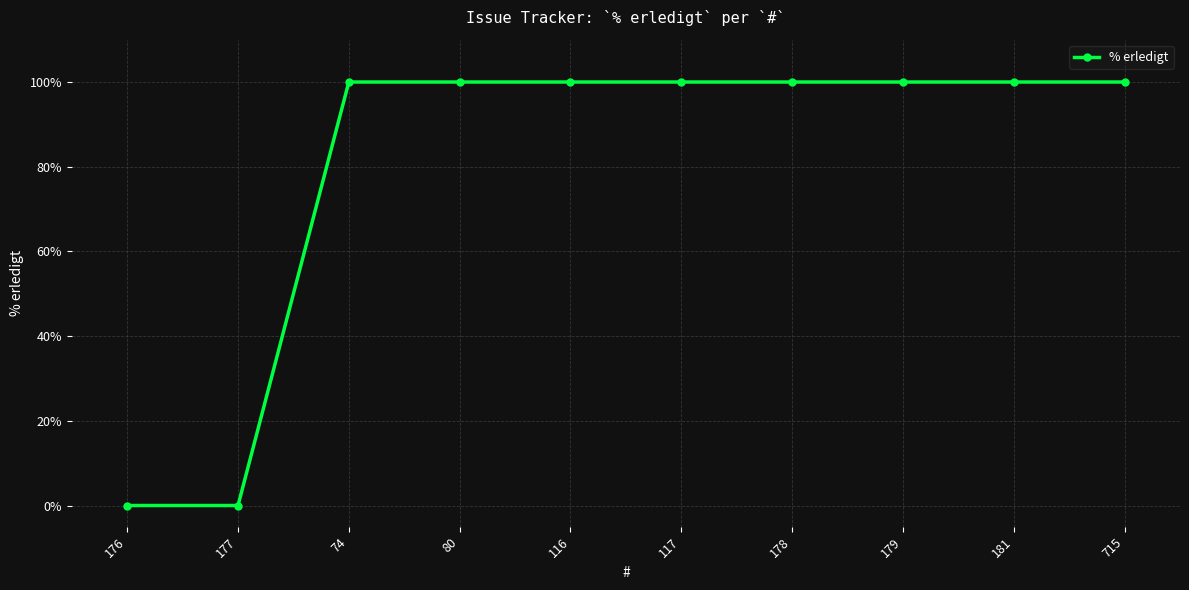

Reading right to left, what are all the values shown in this chart?

100	100	100	100	100	100	100	100	0	0